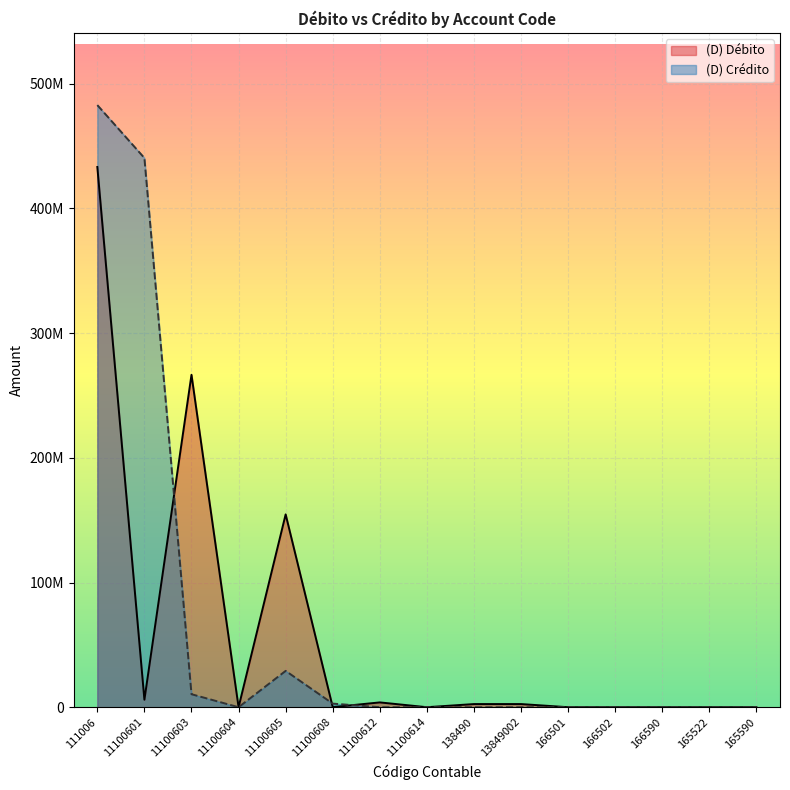

Where do (D) Débito and (D) Crédito first cross each other?

11100601 and 11100603